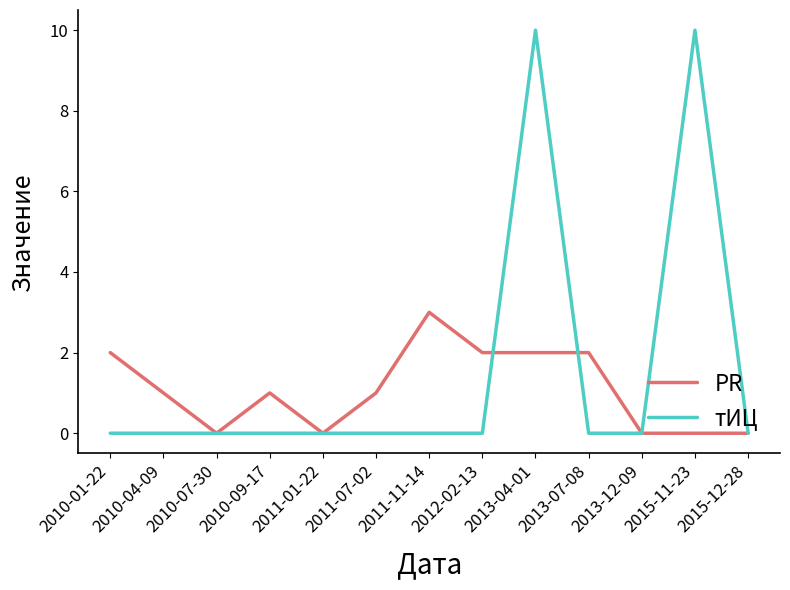

Reading right to left, transcribe all the data shown in this chart.

PR: 0	0	0	2	2	2	3	1	0	1	0	1	2
тИЦ: 0	10	0	0	10	0	0	0	0	0	0	0	0